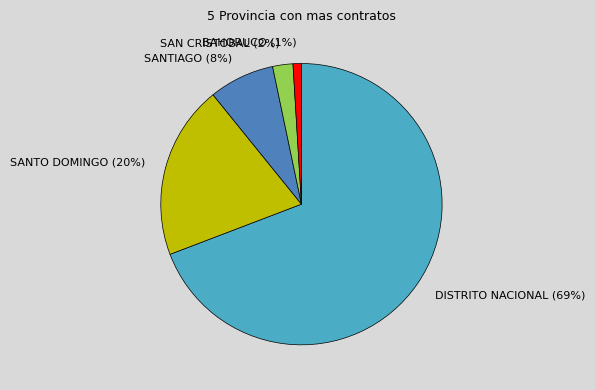

Which category has the biggest portion of the pie?

DISTRITO NACIONAL